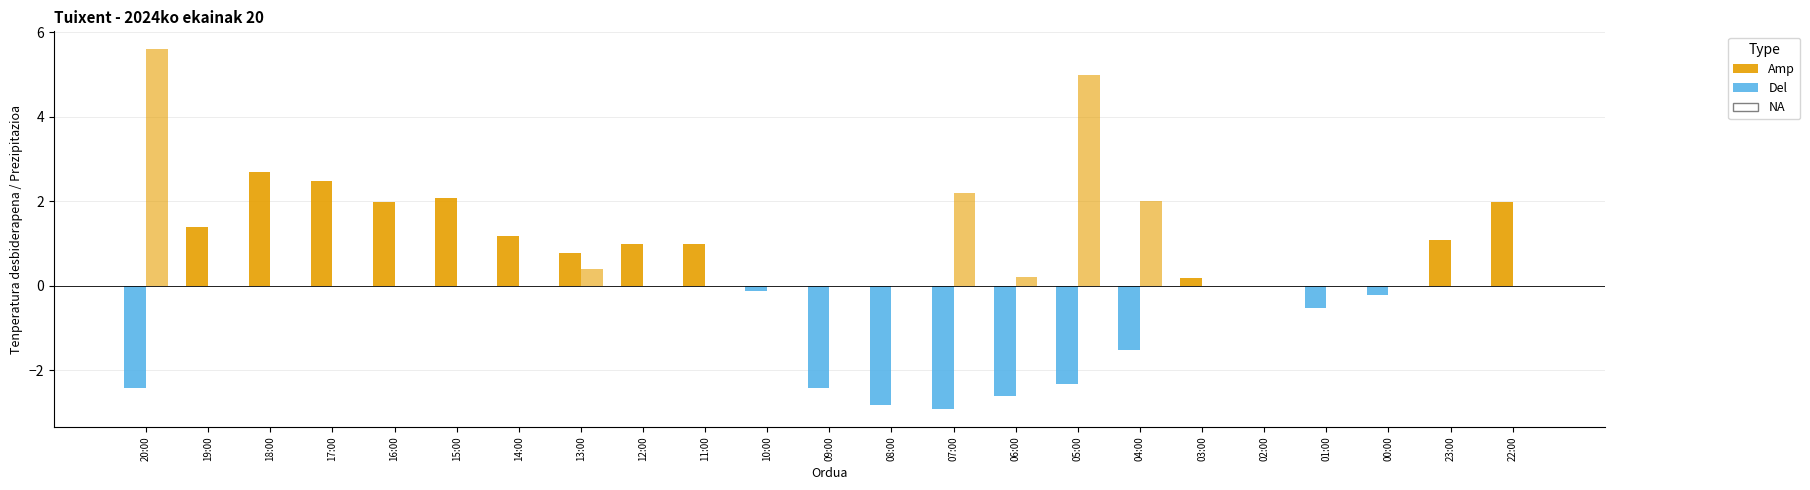

What is the label of the 8th bar from the left?

13:00